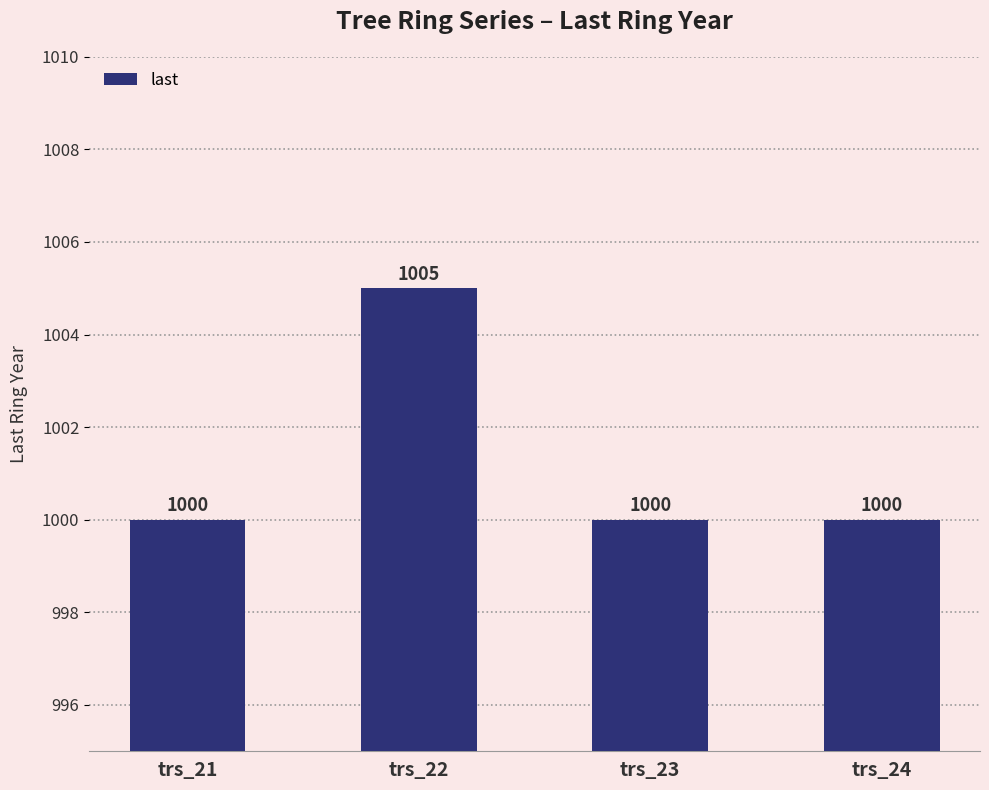

What is the change in value from trs_22 to trs_23?

-5